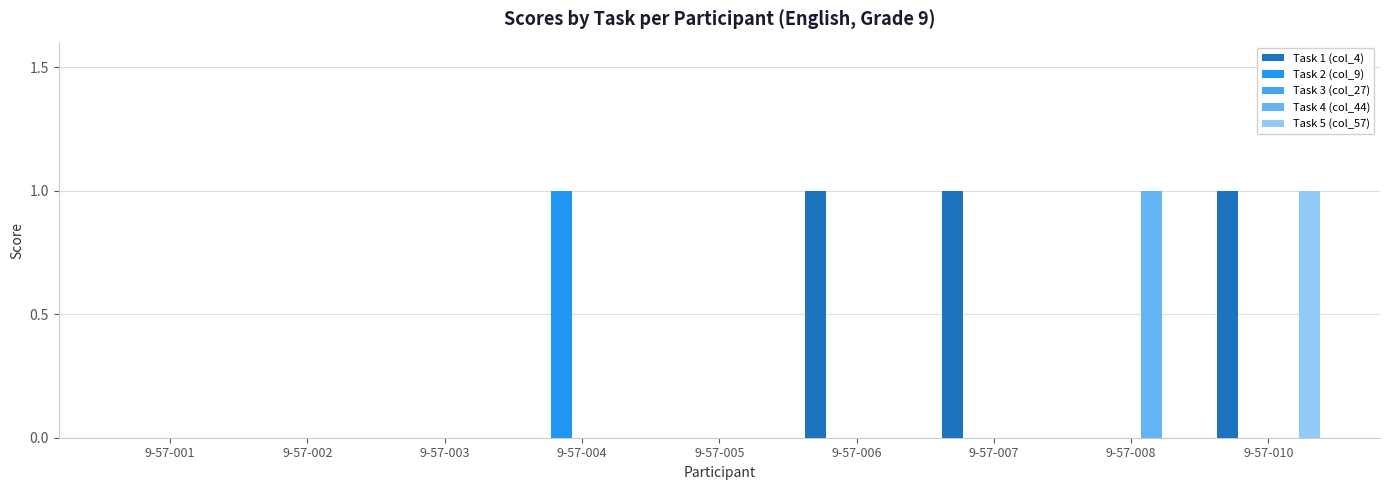

At which category does the chart reach its peak across all series?

9-57-006